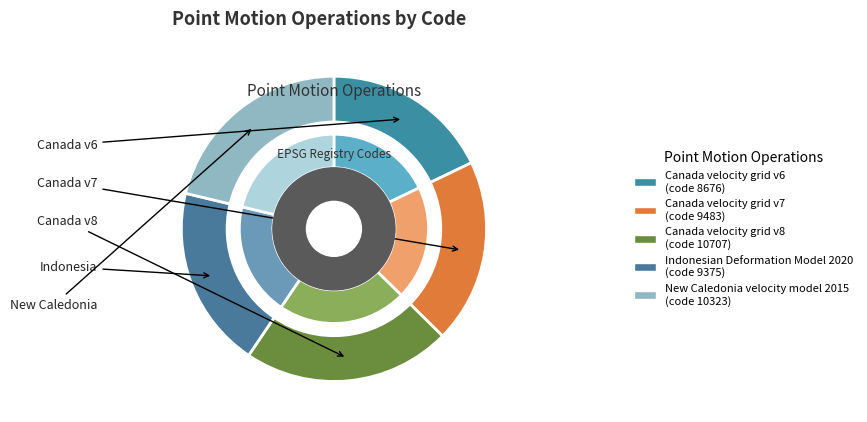

Which slice is the largest?

Canada velocity grid v8